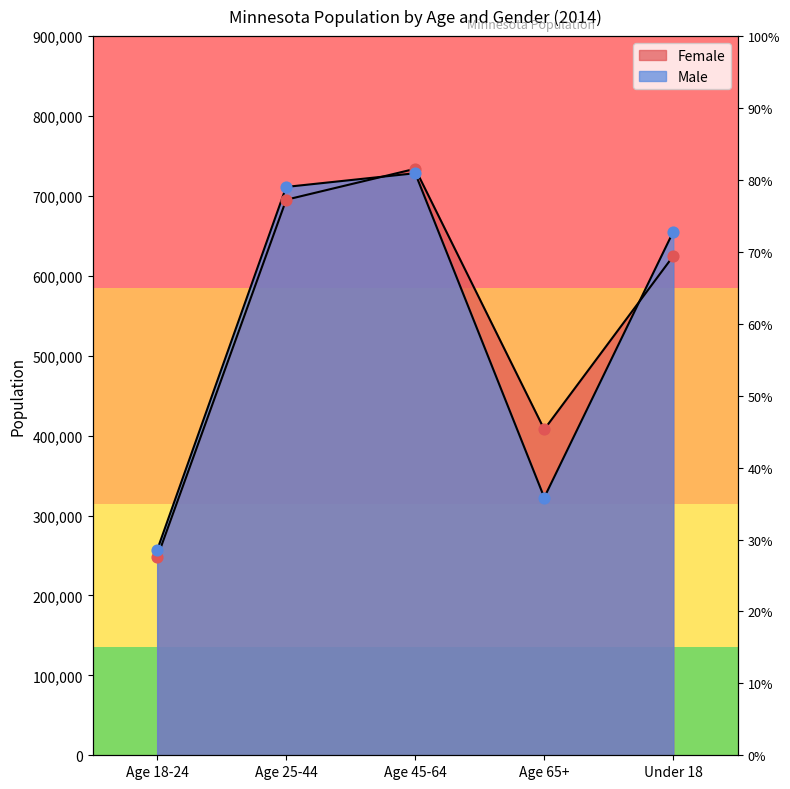

At which category is the sum across all series the highest?

Age 45-64